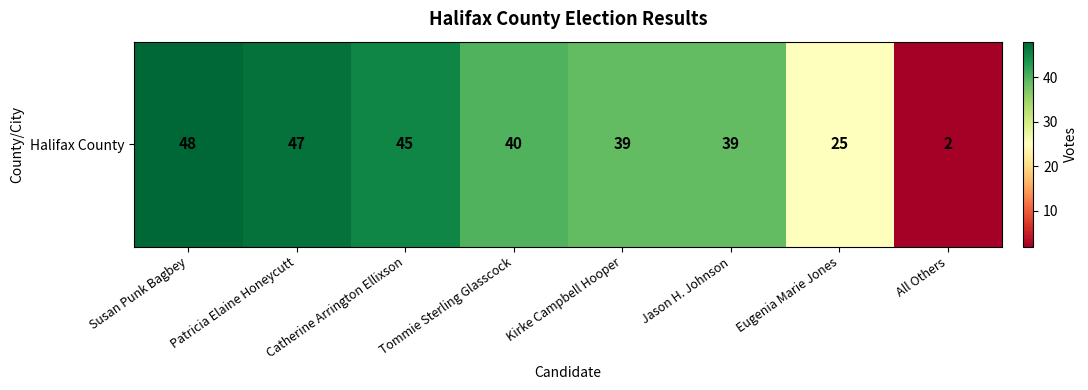

What is the difference between the maximum and minimum values?

46